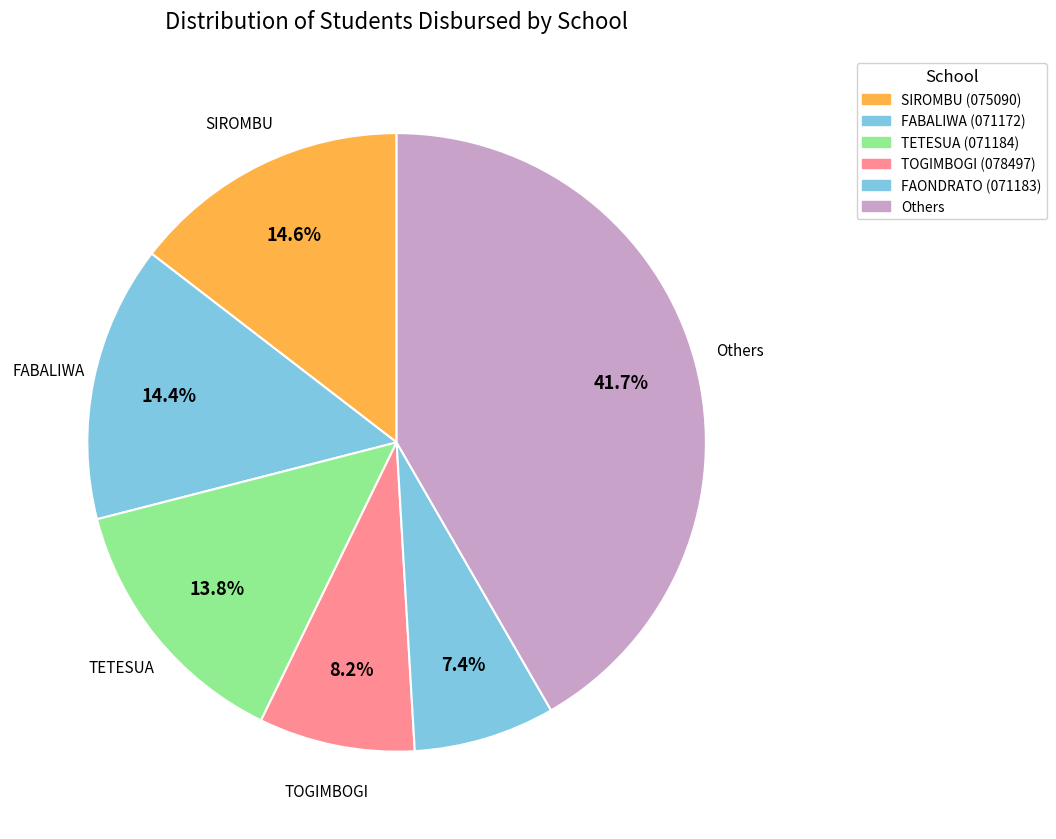

Count the number of slices in the pie.

6